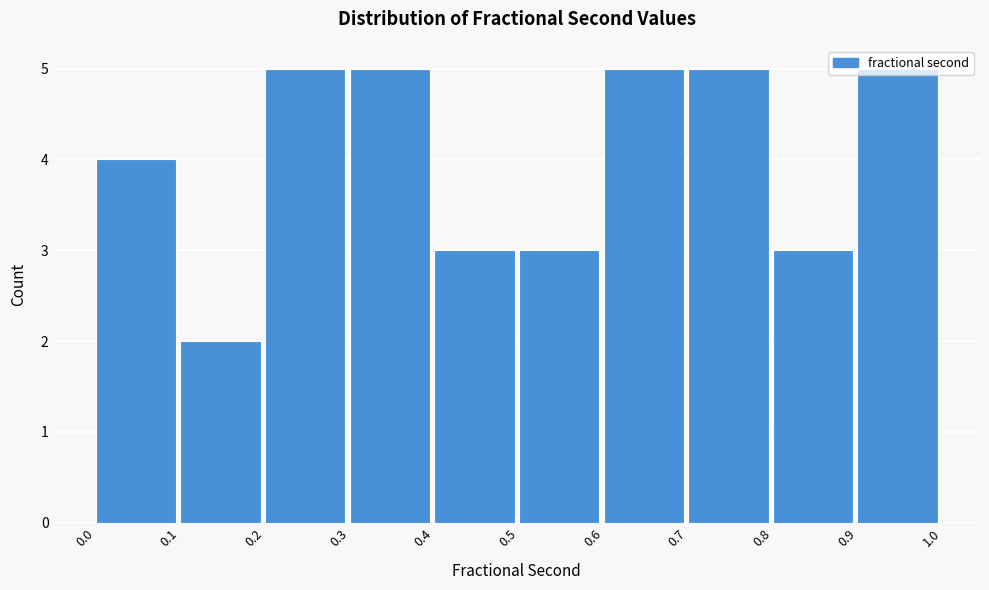

Reading left to right, transcribe this chart: for each bar, give the range it covers on the x-axis and its height. The values are not printed on the chart, so give them approximately, as read against the axis.

0.0 to 0.1: 4
0.1 to 0.2: 2
0.2 to 0.3: 5
0.3 to 0.4: 5
0.4 to 0.5: 3
0.5 to 0.6: 3
0.6 to 0.7: 5
0.7 to 0.8: 5
0.8 to 0.9: 3
0.9 to 1.0: 5